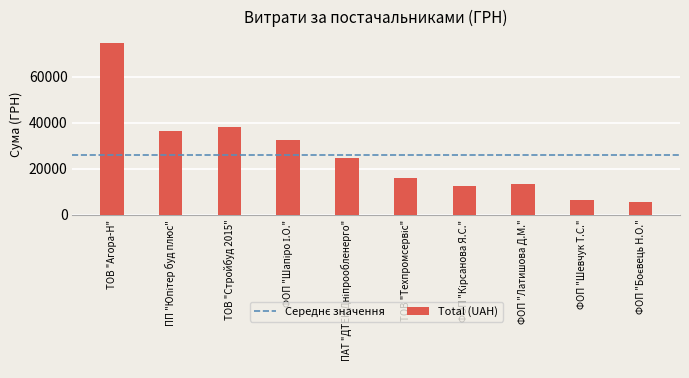

What is the average value?

26074.0